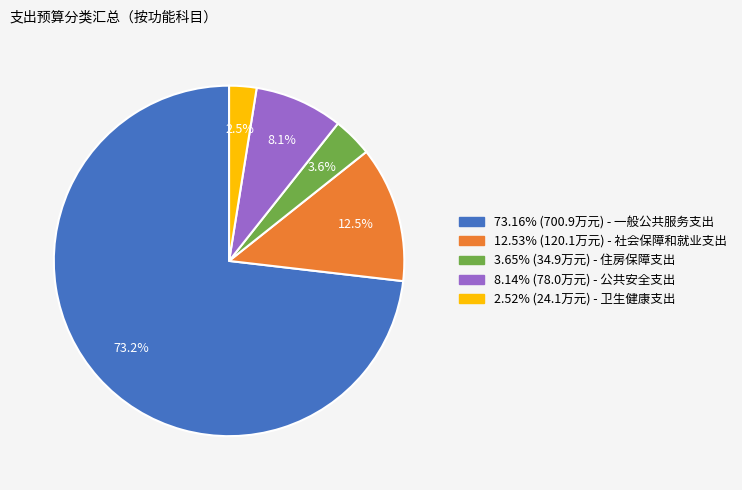

Is 73.16% (700.9万元) - 一般公共服务支出 the majority of the pie?

Yes